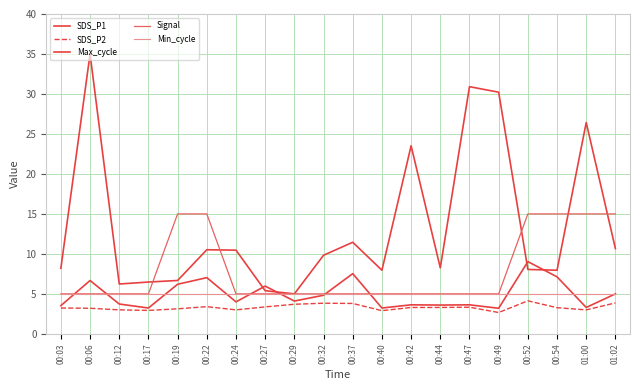

Is this an area chart (filled region under the line)?

No